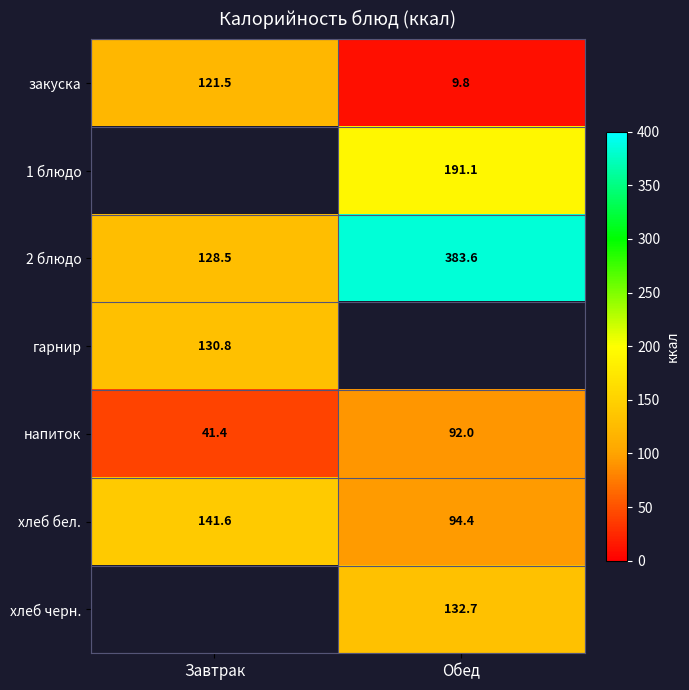

Which category has the highest value in the хлеб бел. series?

Завтрак